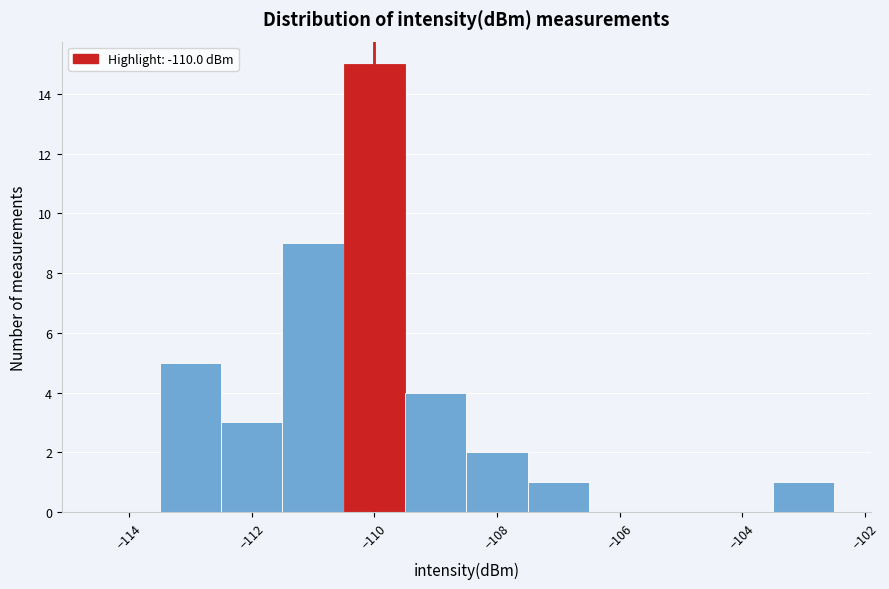

What is the height of the bar covering -111.5 to -110.5 on the x-axis? Neither the bar edges nor the heights are printed on the chart, so give them approximately, as read against the axes.

9